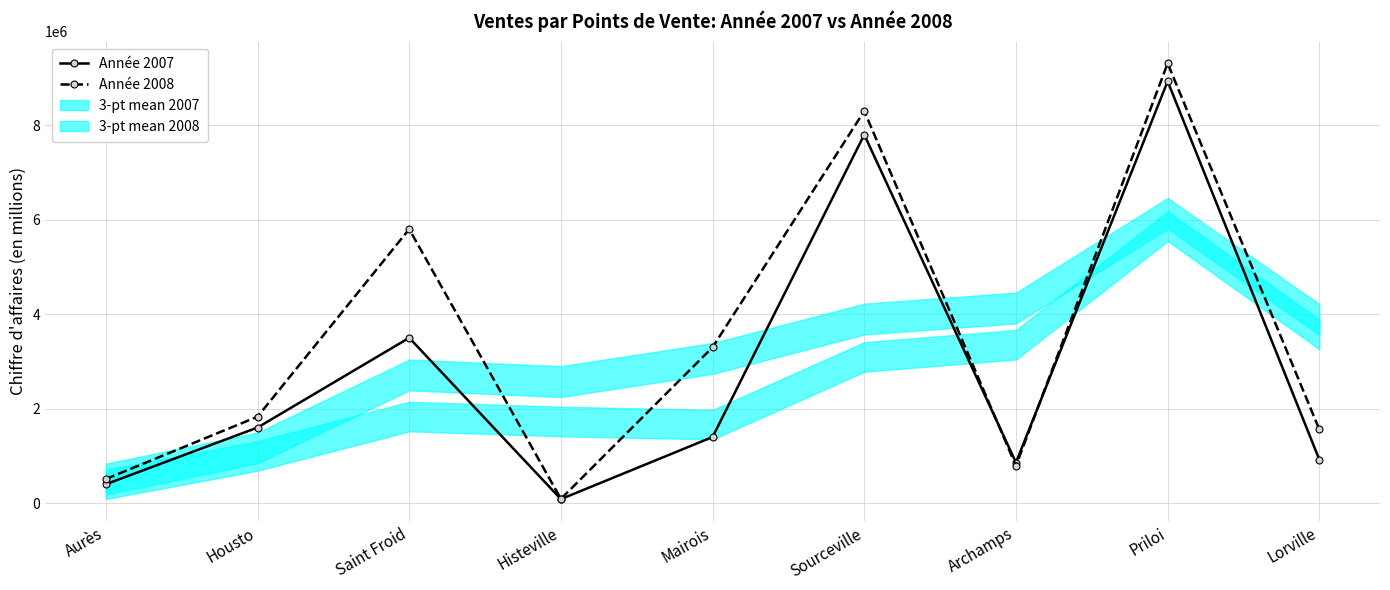

Rank the series at Housto from highest to lowest value.

Année 2008, Année 2007